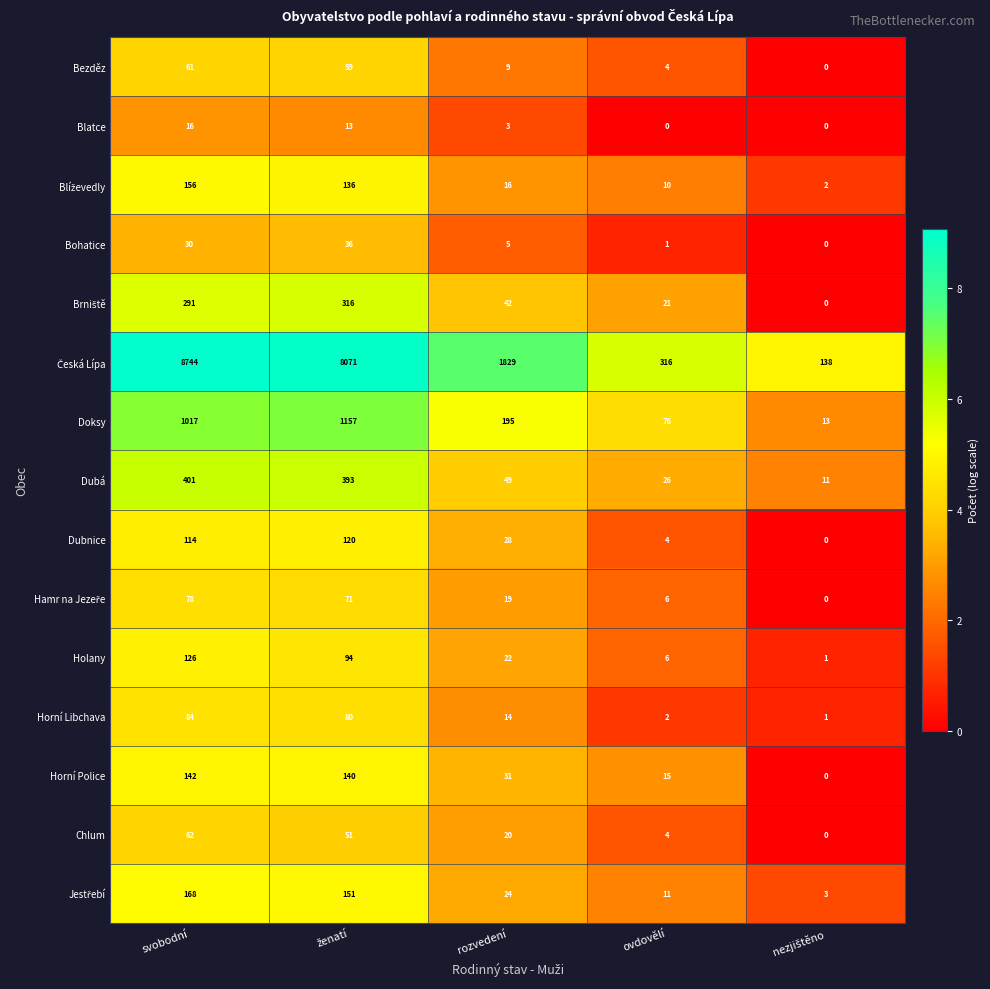

What is the sum of all Horní Libchava values?

181